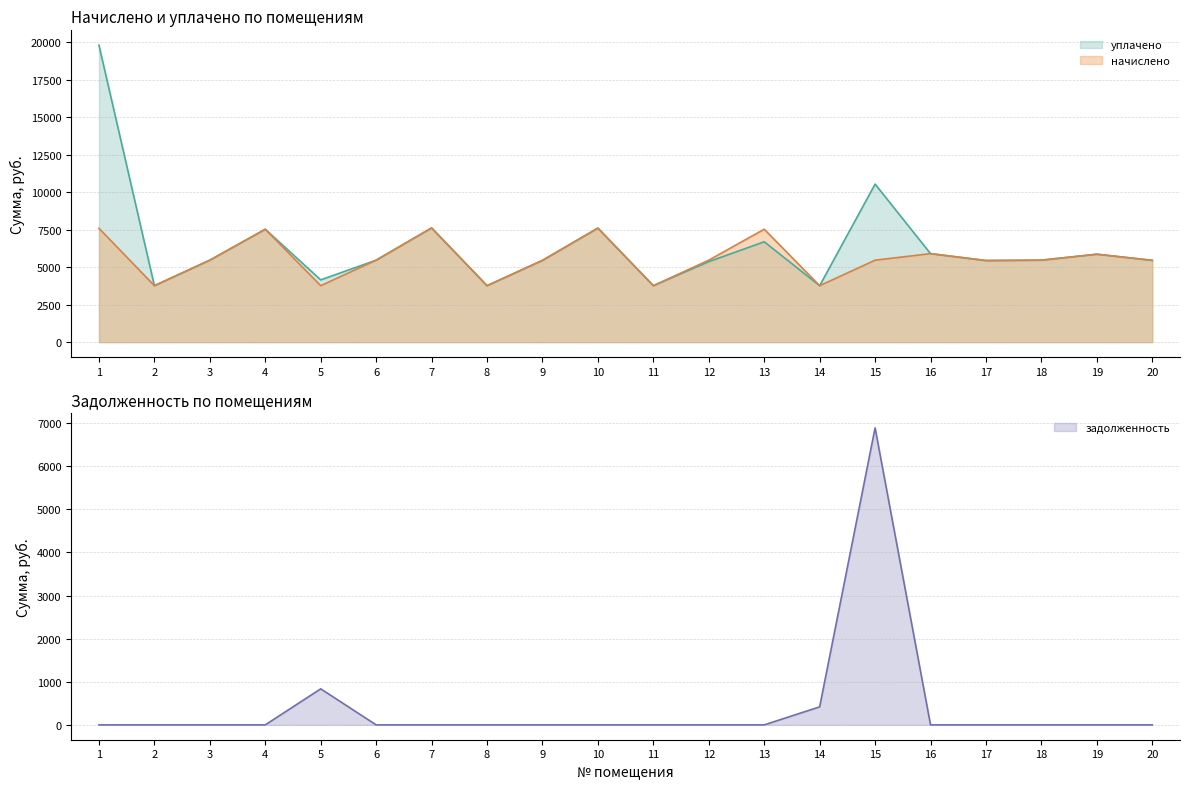

What is the average value of the уплачено series?

6441.5